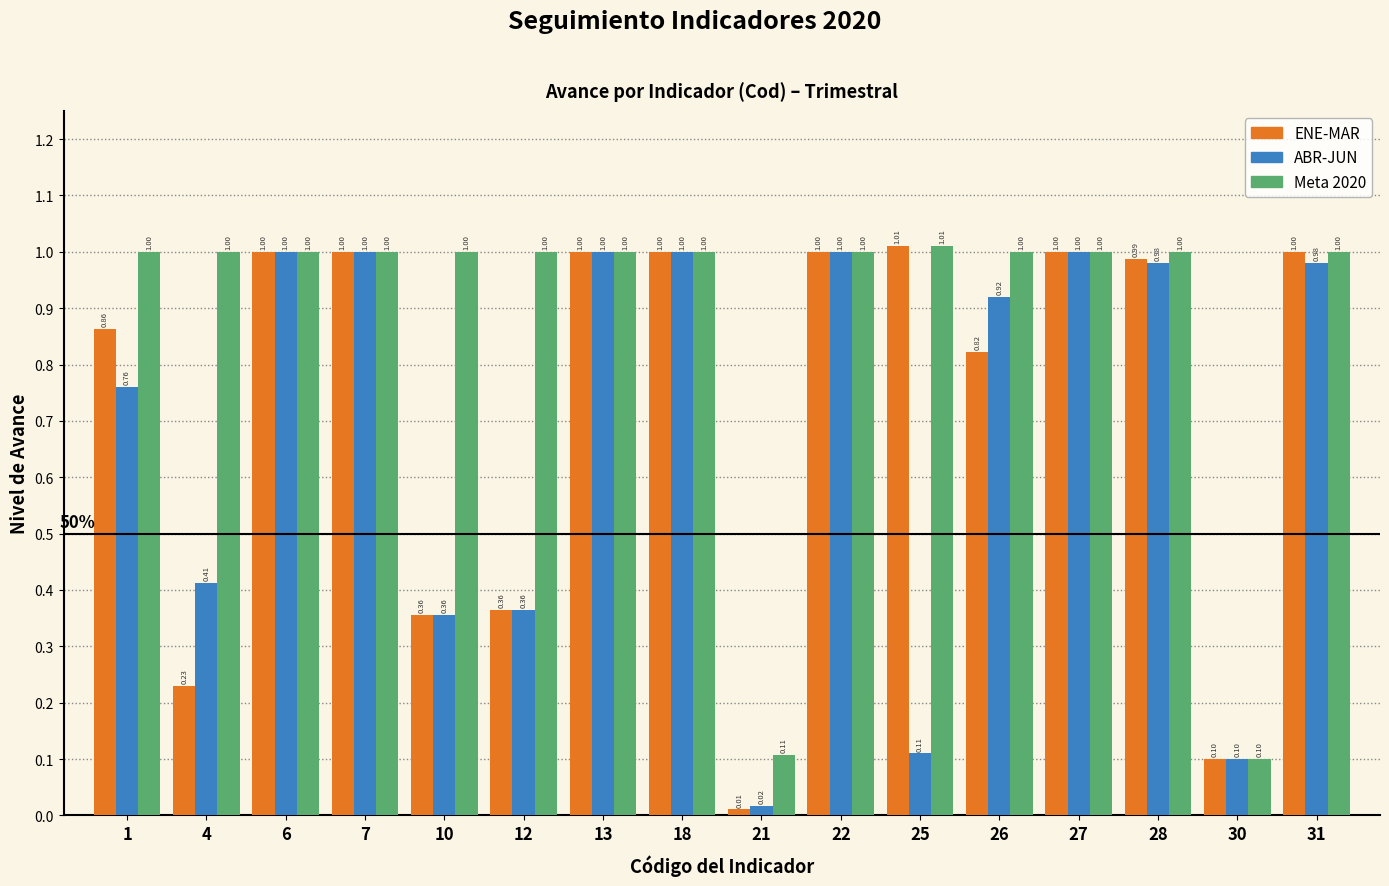

What is the sum of the Meta 2020 values at 26 and 21?

1.1